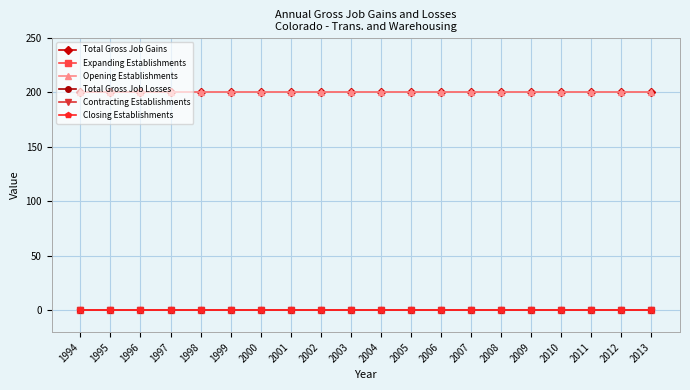

How many data points does each series have?

20